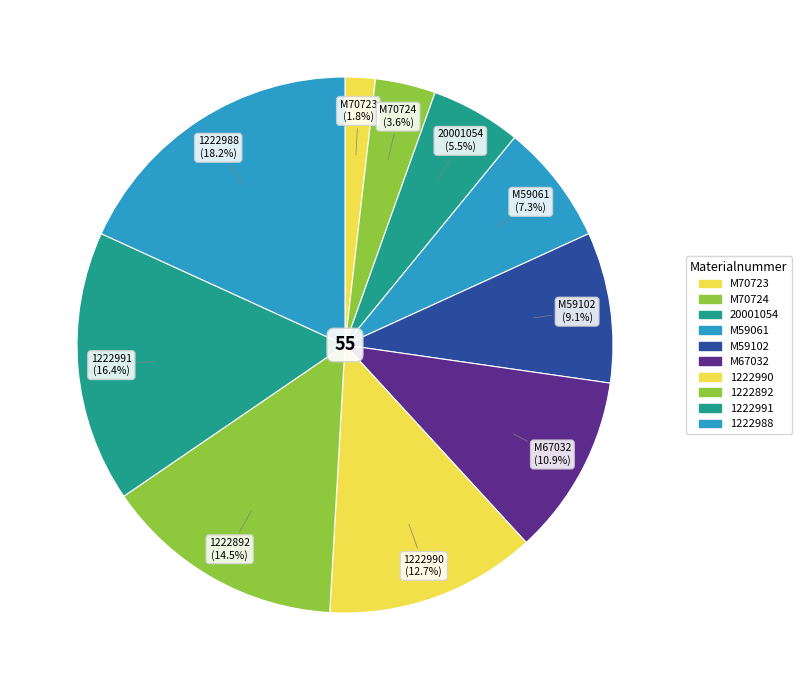

Count the number of slices in the pie.

10